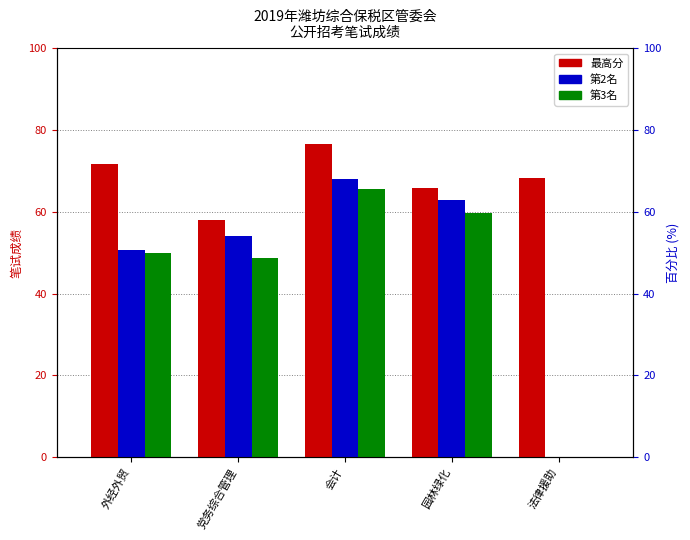

What is the greatest value displayed?

76.6